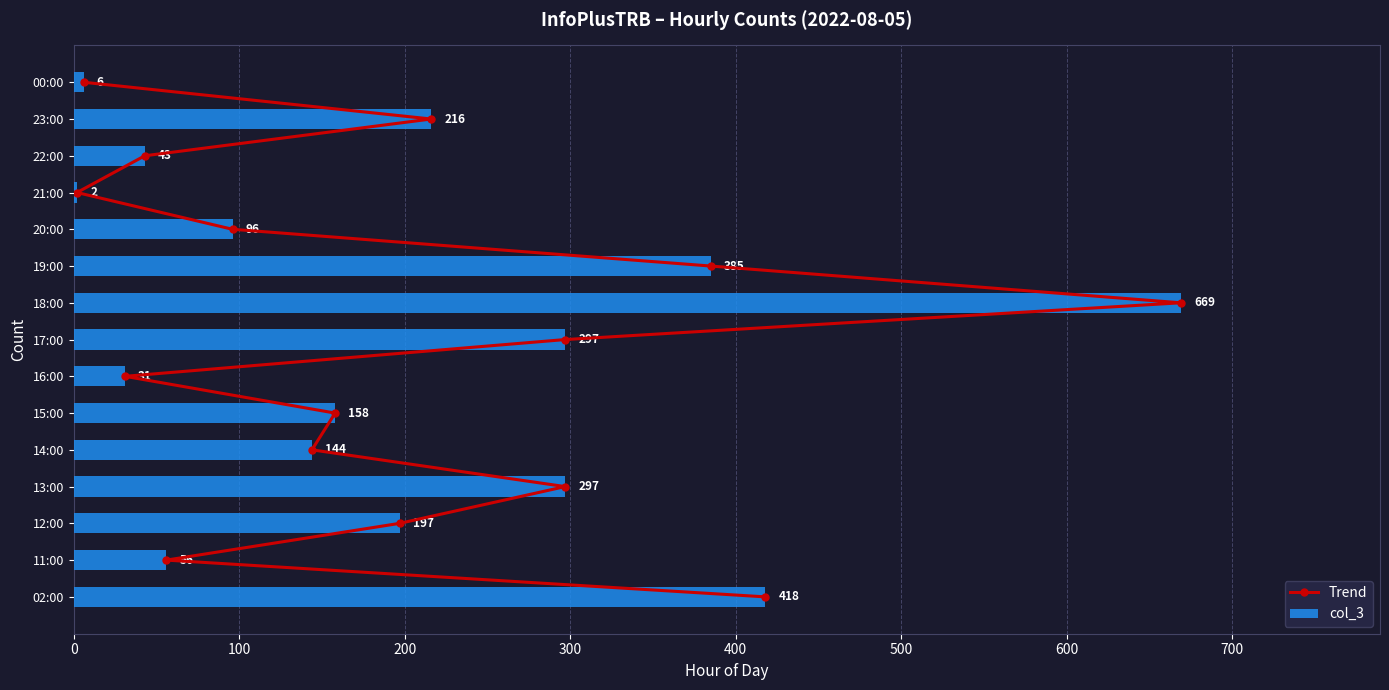

The value of col_3 at 22:00 is 43. True or false?

True